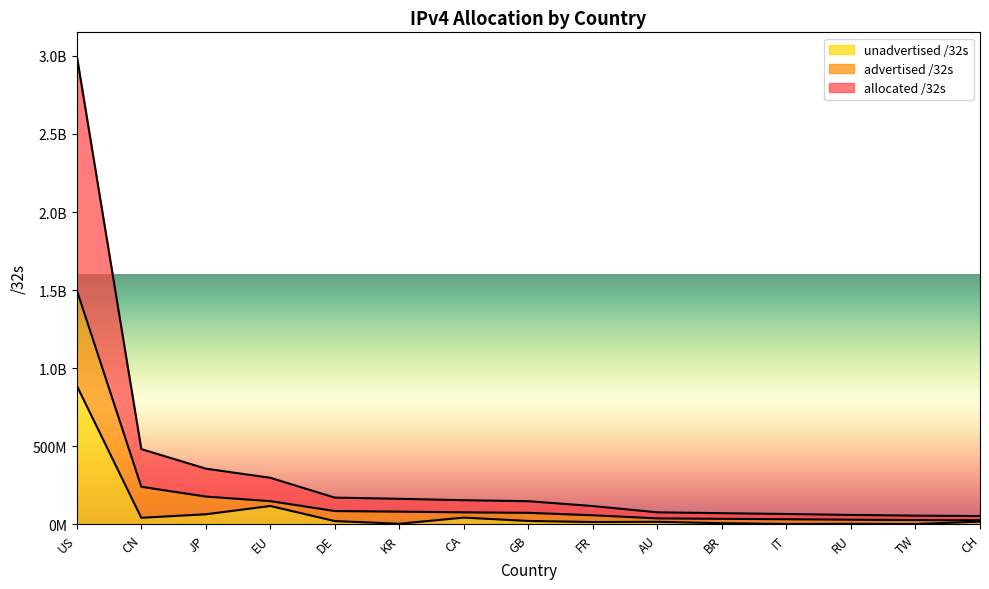

What are all the series names shown in the legend?

unadvertised /32s, advertised /32s, allocated /32s